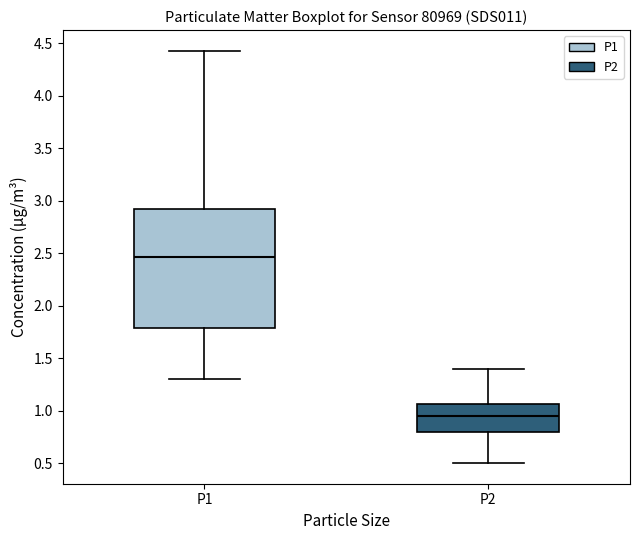

Where does the median line of the box for P2 sit on the y-axis? The values are not printed on the chart, so give them approximately, as read against the axis.

0.95